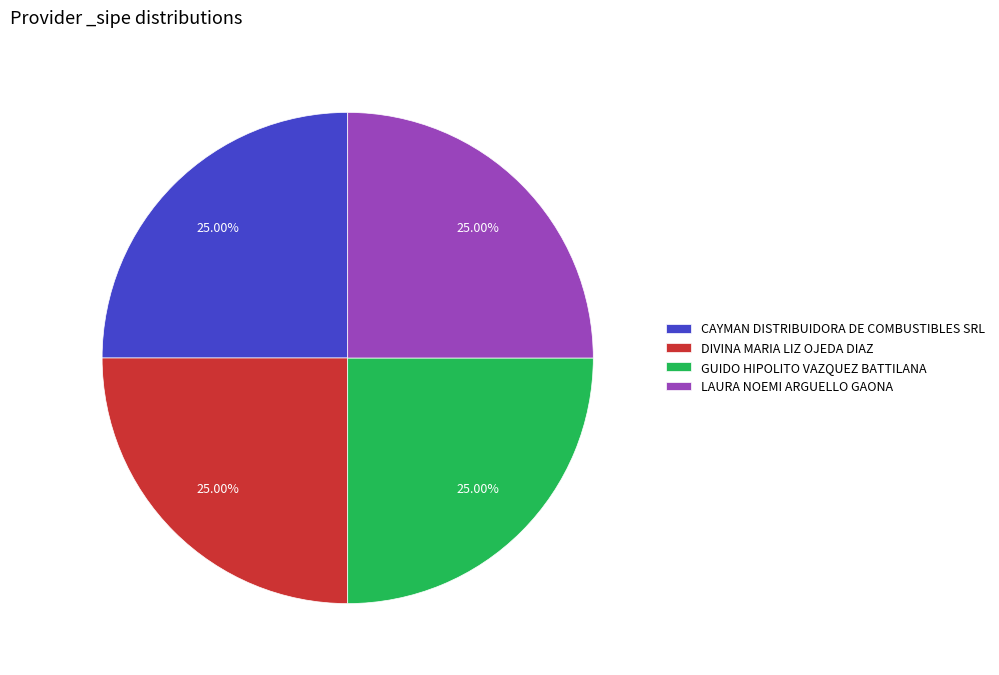

How many slices are in this pie chart?

4